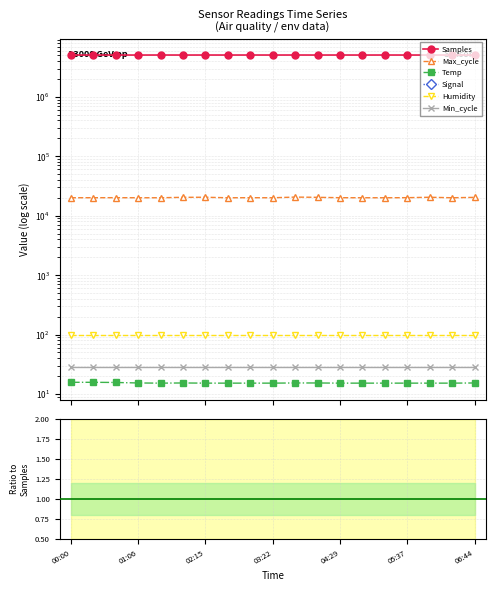

What is the difference between the second highest and minimum values in the Samples series?

5875.0